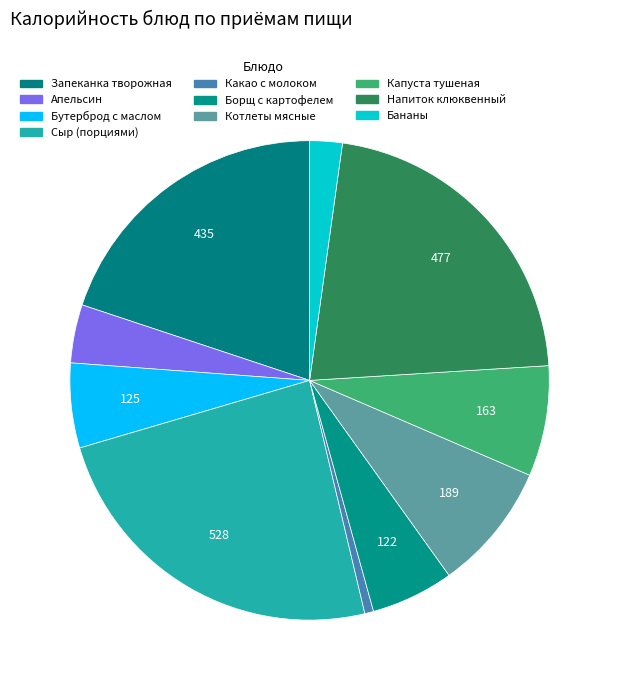

Count the number of slices in the pie.

10